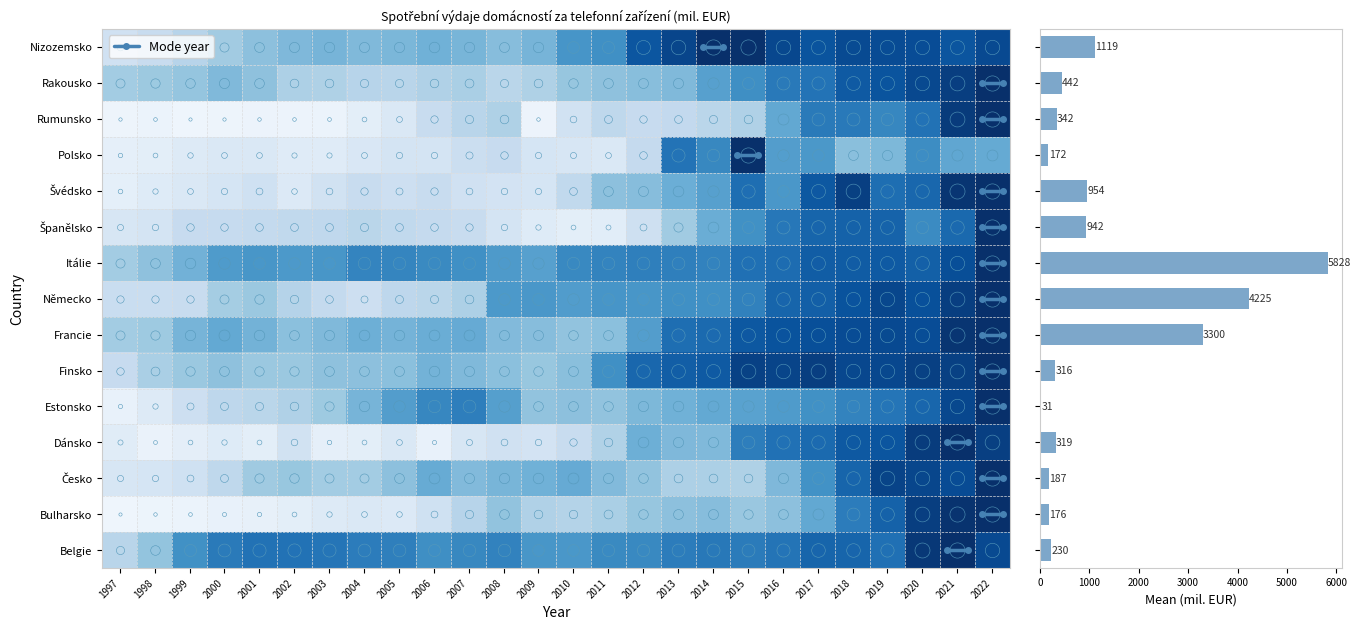

True or false: Německo has a value of 0.2 at 2015.

False